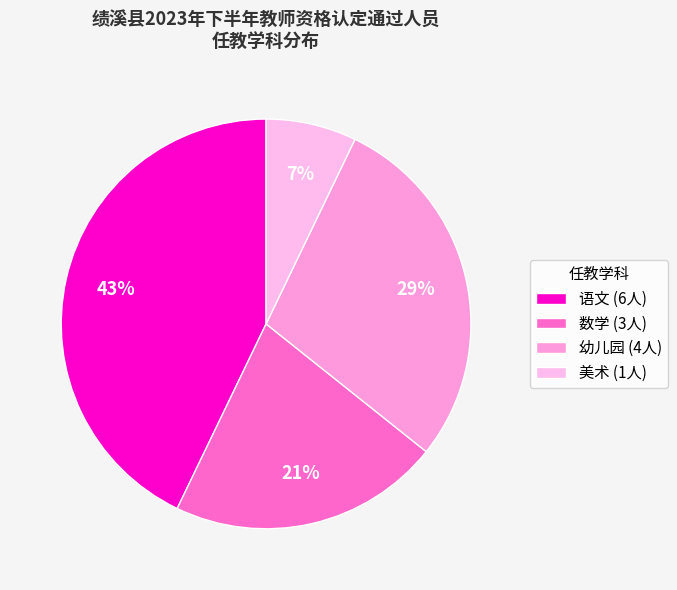

How many slices are in this pie chart?

4